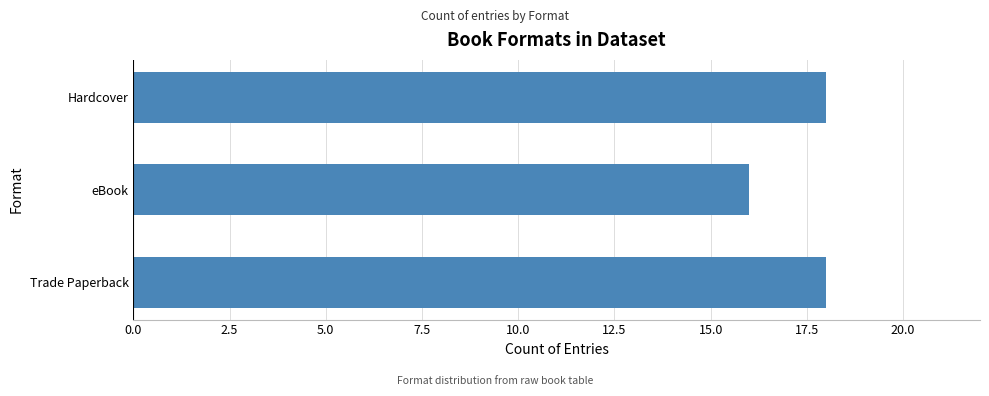

What is the sum of all values?

52